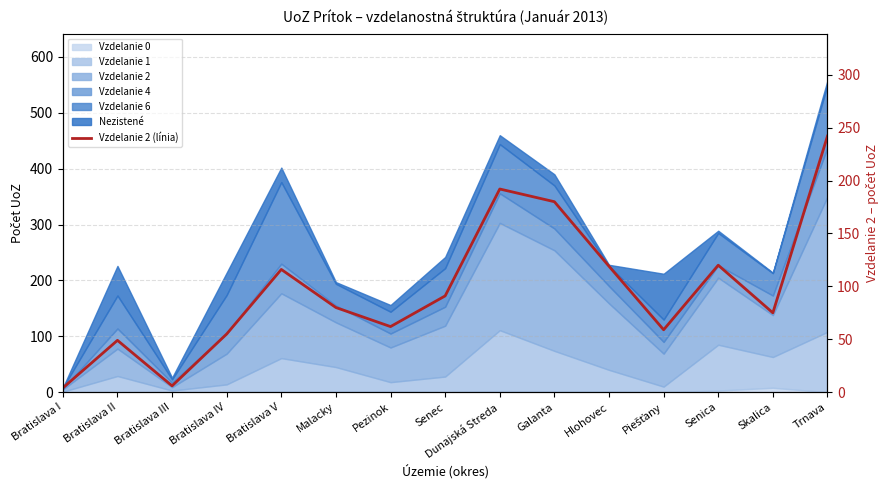

The chart shows a value of 119 at Hlohovec. True or false?

True